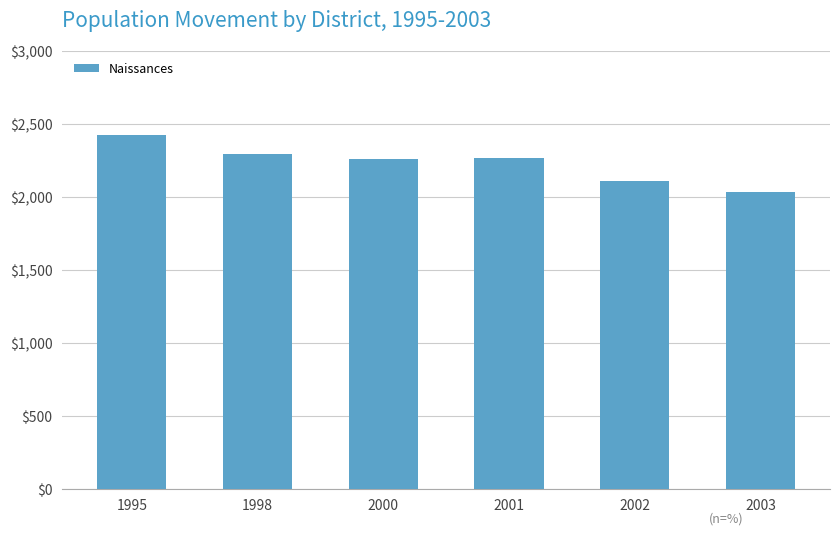

The chart shows a value of 2291 at 1998. True or false?

True